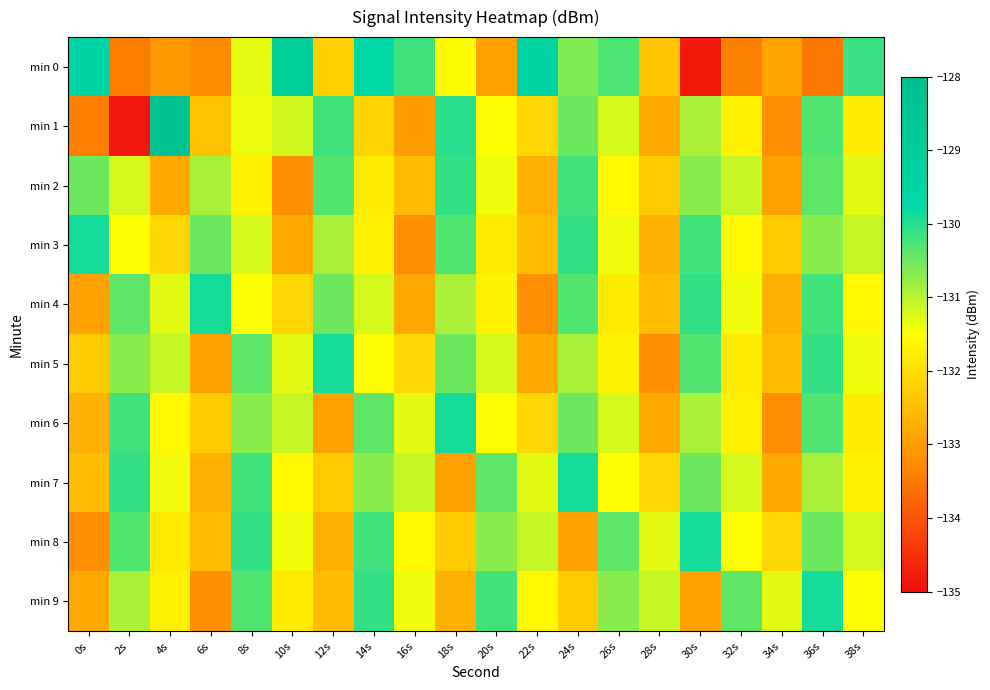

What is the maximum value shown in the chart?

-128.3